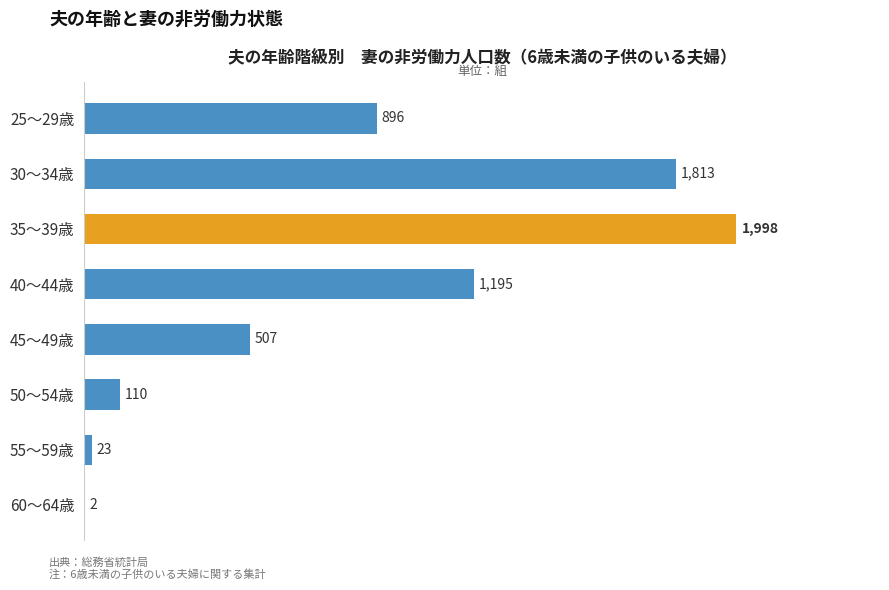

Are the bars grouped side by side (vs. stacked)?

No